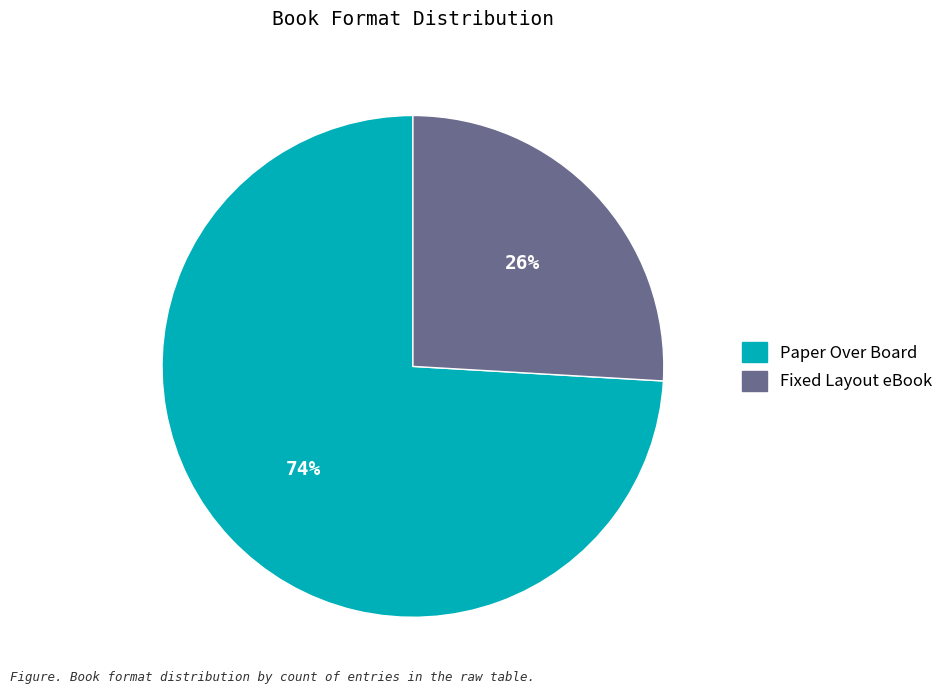

Which category has the smallest portion of the pie?

Fixed Layout eBook